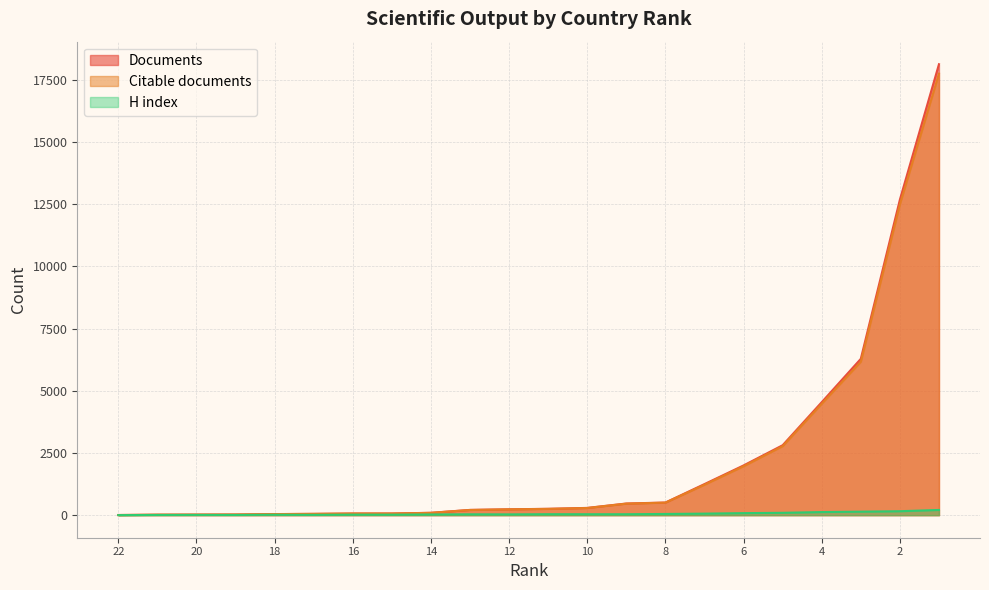

Reading left to right, transcribe all the data shown in this chart.

Documents: 7	19	23	26	44	53	66	68	95	212	236	256	292	469	508	1250	1999	2811	4541	6283	12680	18122
Citable documents: 6	19	21	25	43	52	66	65	94	208	235	252	288	463	504	1224	1968	2774	4477	6164	12492	17743
H index: 2	9	11	9	17	13	21	20	29	35	32	39	38	38	49	62	82	95	125	141	159	210